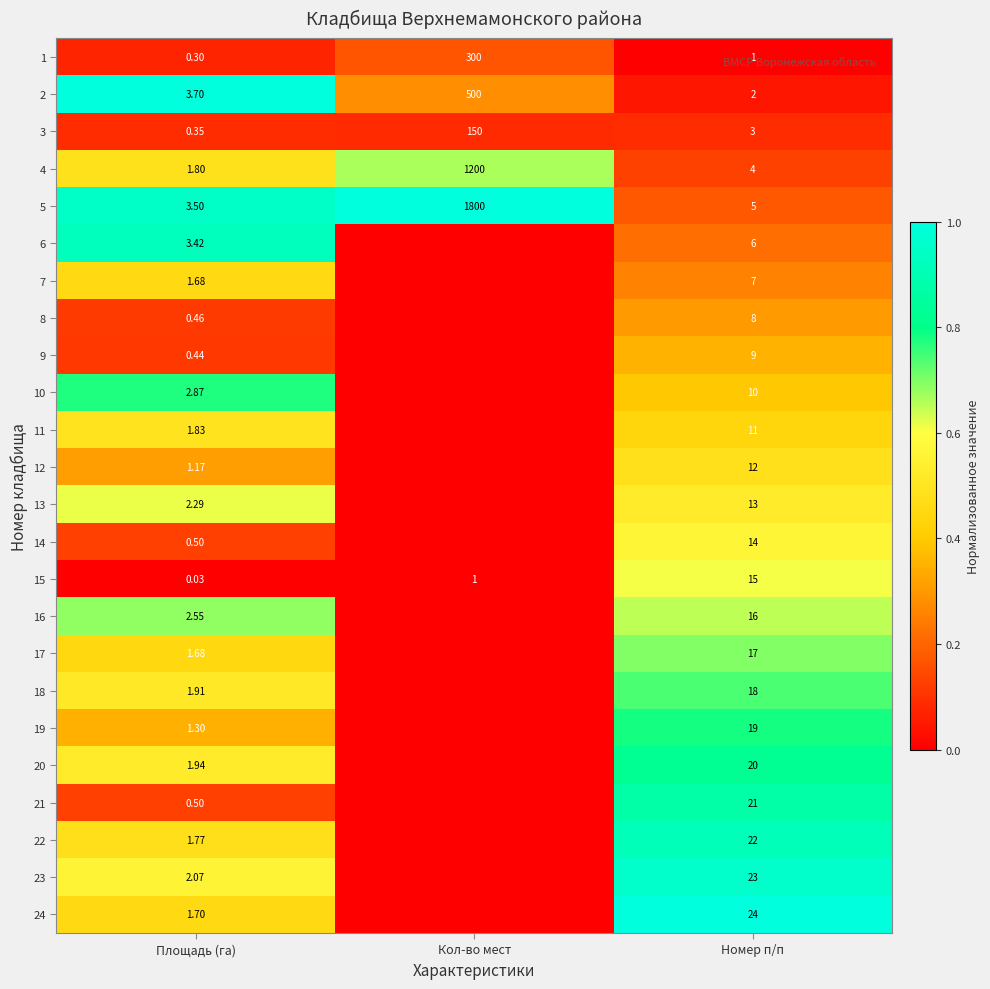

Which series has the largest total across all categories?

5